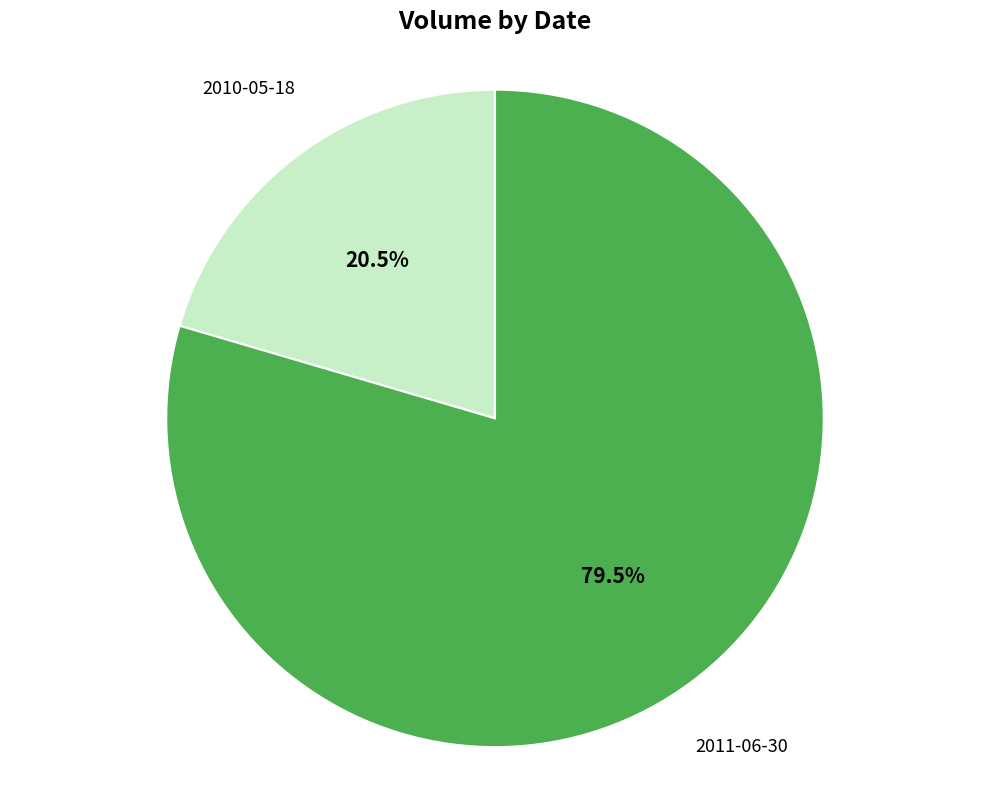

Rank the categories by value from highest to lowest.

2011-06-30, 2010-05-18